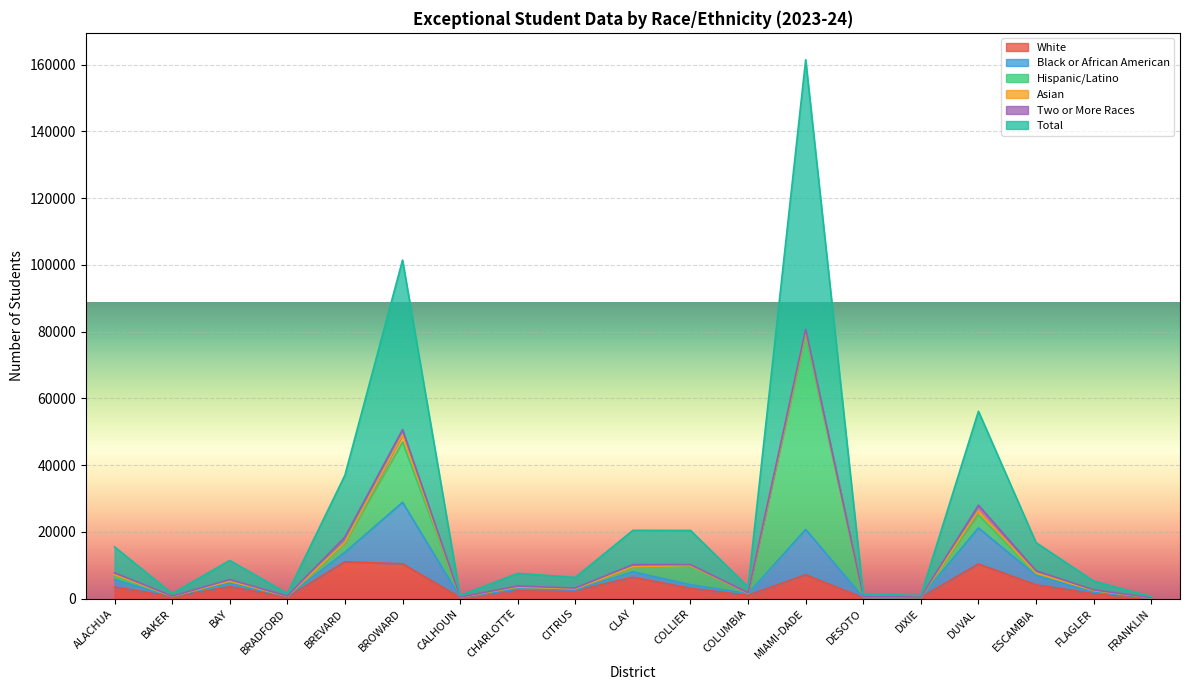

What is the difference between the maximum and minimum values in the Two or More Races series?

1680